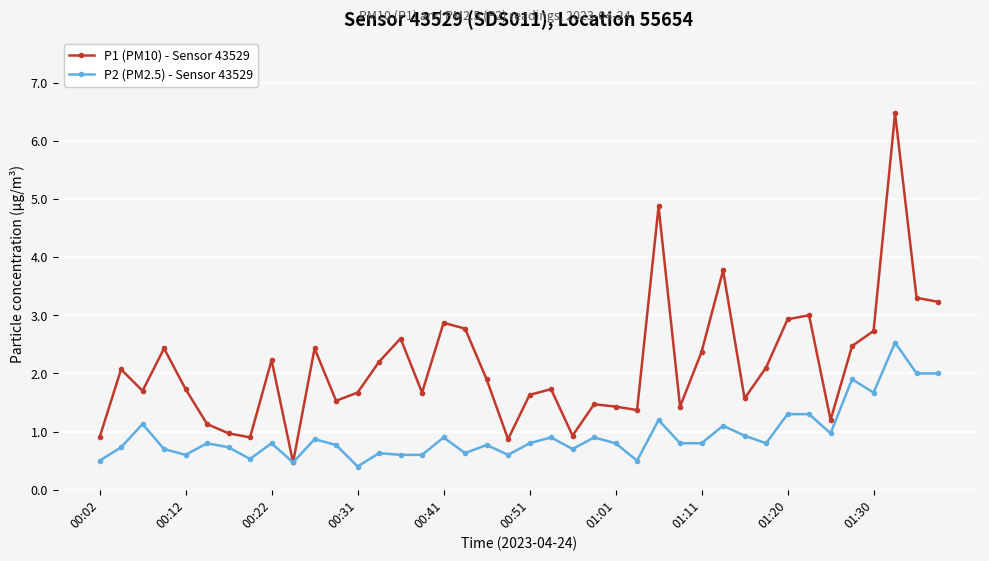

Which series has the largest total across all categories?

P1 (PM10) - Sensor 43529